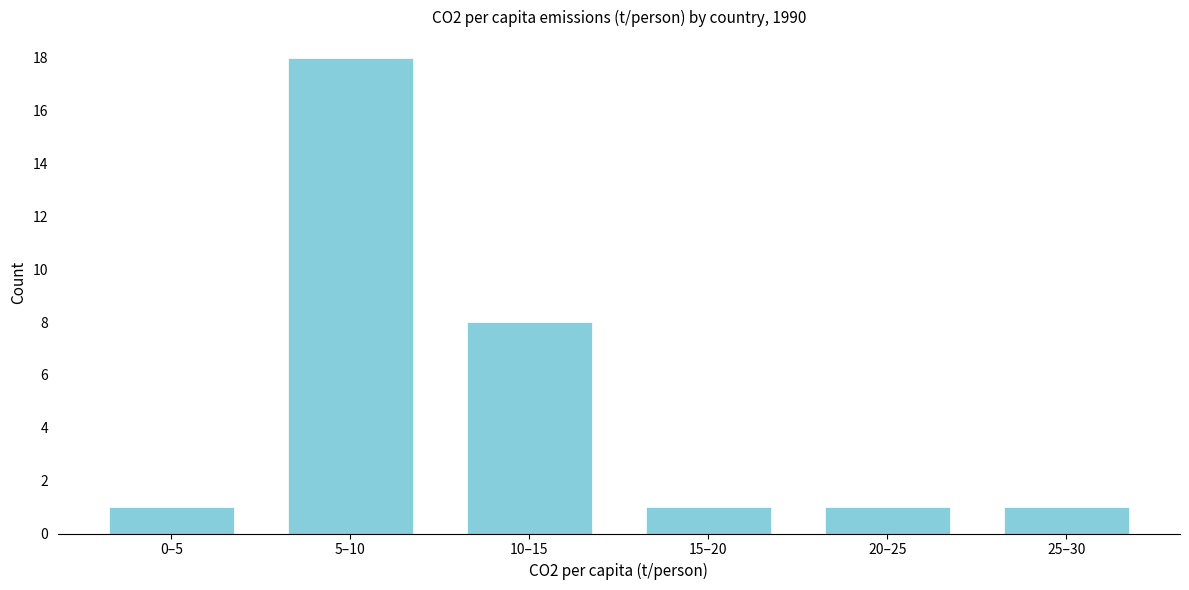

Reading left to right, extract all data points from this chart.

0–5=1	5–10=18	10–15=8	15–20=1	20–25=1	25–30=1